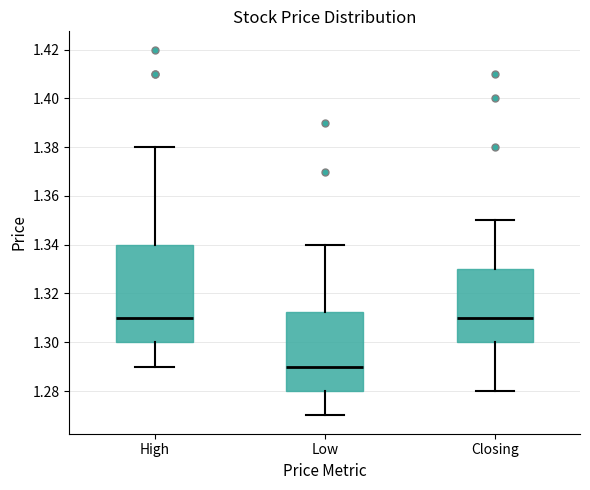

Comparing the boxes themselves (not the whiskers), which one is the tallest?

High